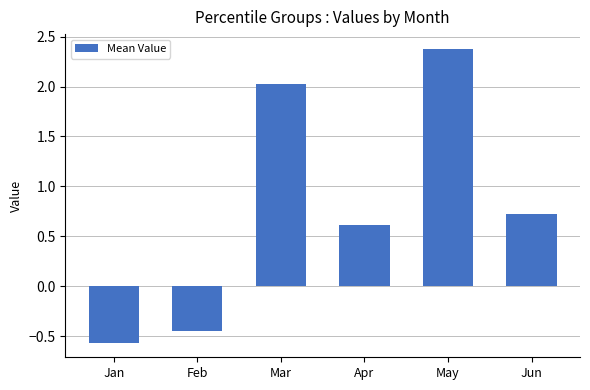

What is the value of the 3rd bar from the left?

2.0